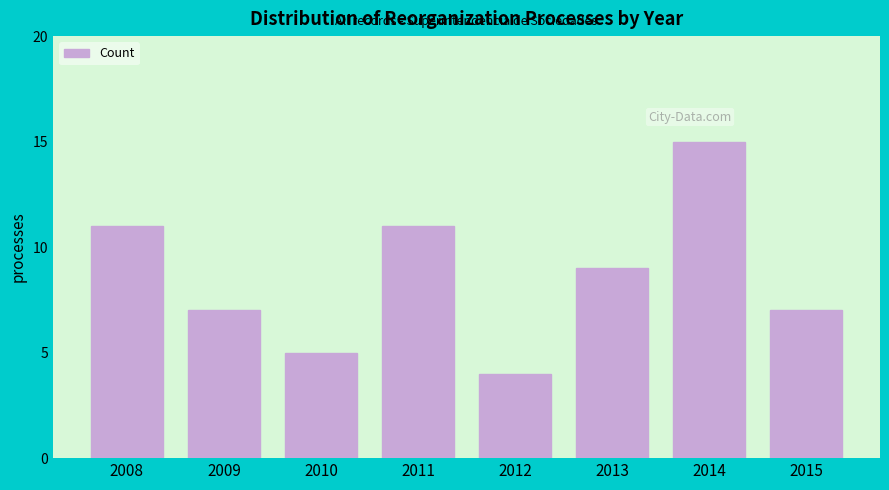

Reading right to left, extract all data points from this chart.

7	15	9	4	11	5	7	11